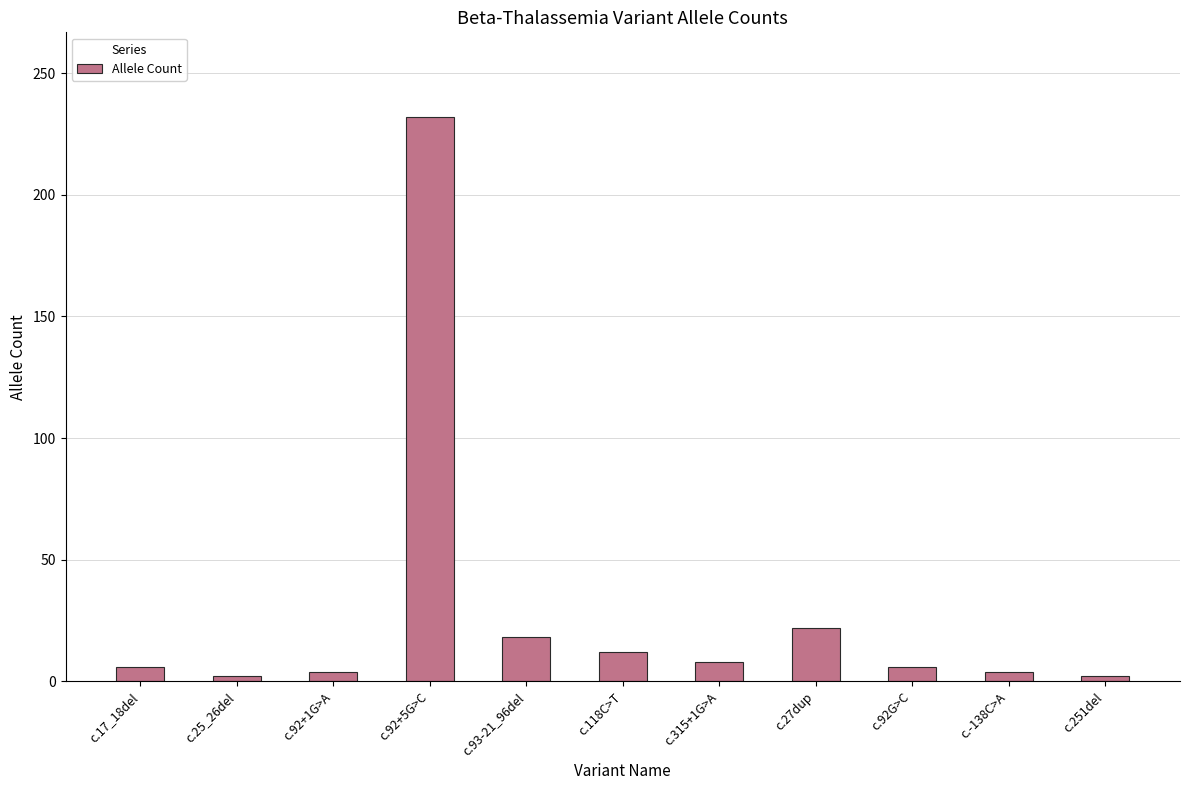

What is the maximum value shown in the chart?

232